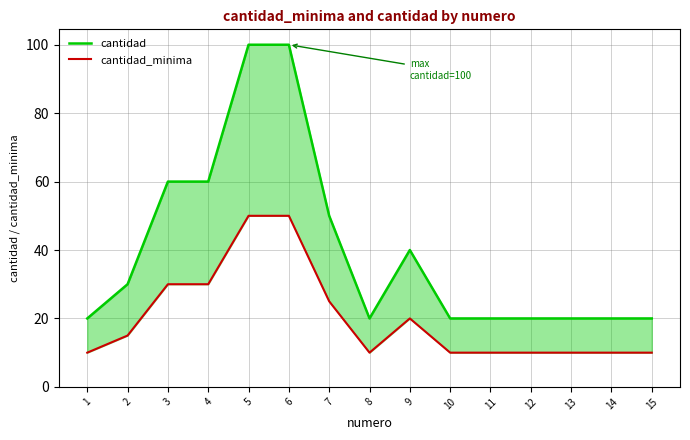

Which series has the largest range (max minus min)?

cantidad